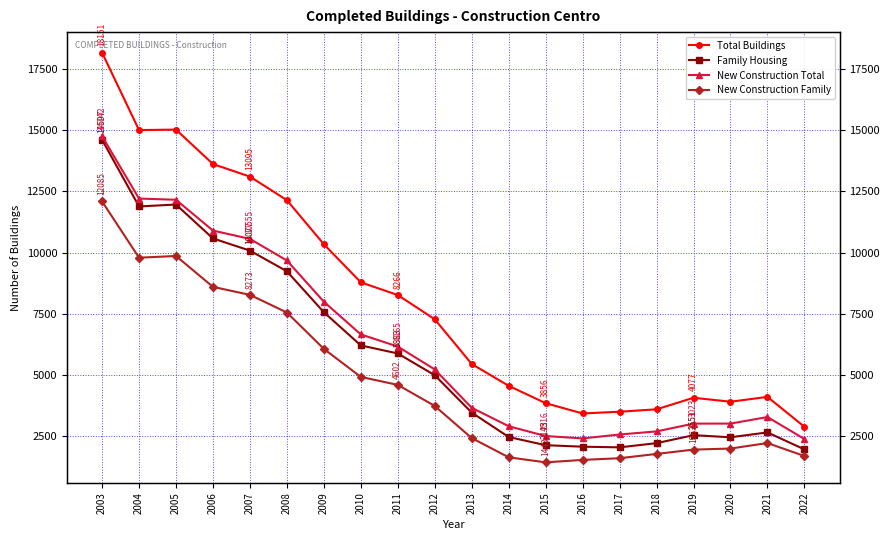

List the series in order of their peak value, lowest first.

New Construction Family, Family Housing, New Construction Total, Total Buildings